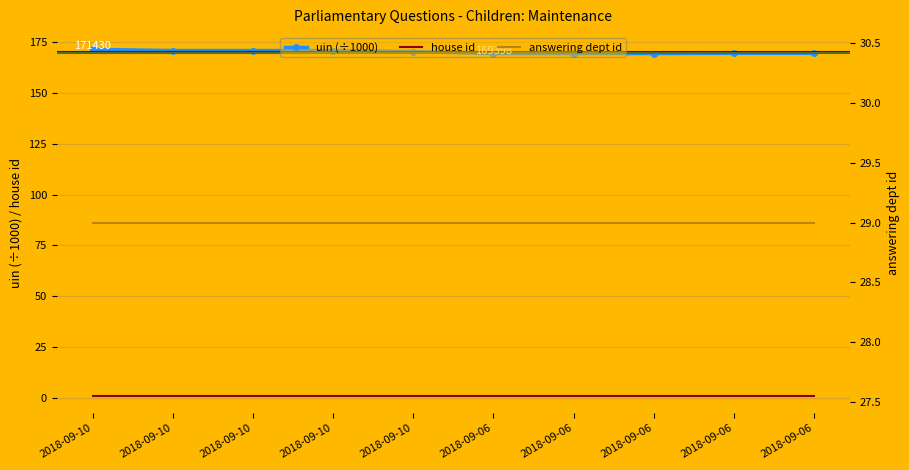

Between 2018-09-06 and 2018-09-10, which is larger?

2018-09-10